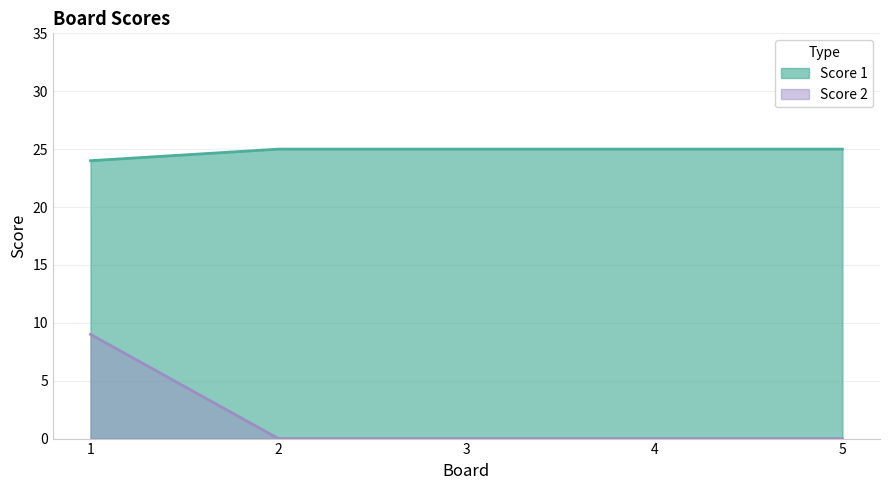

At which category is the sum across all series the highest?

1